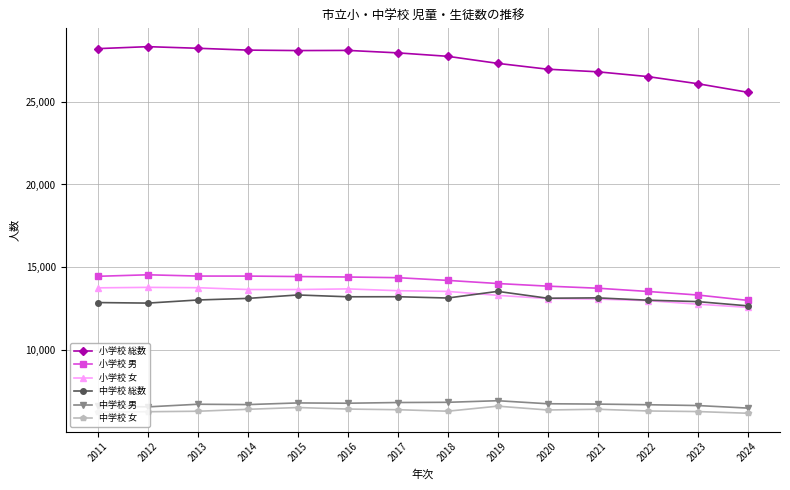

What is the sum of all 小学校 男 values?

196809